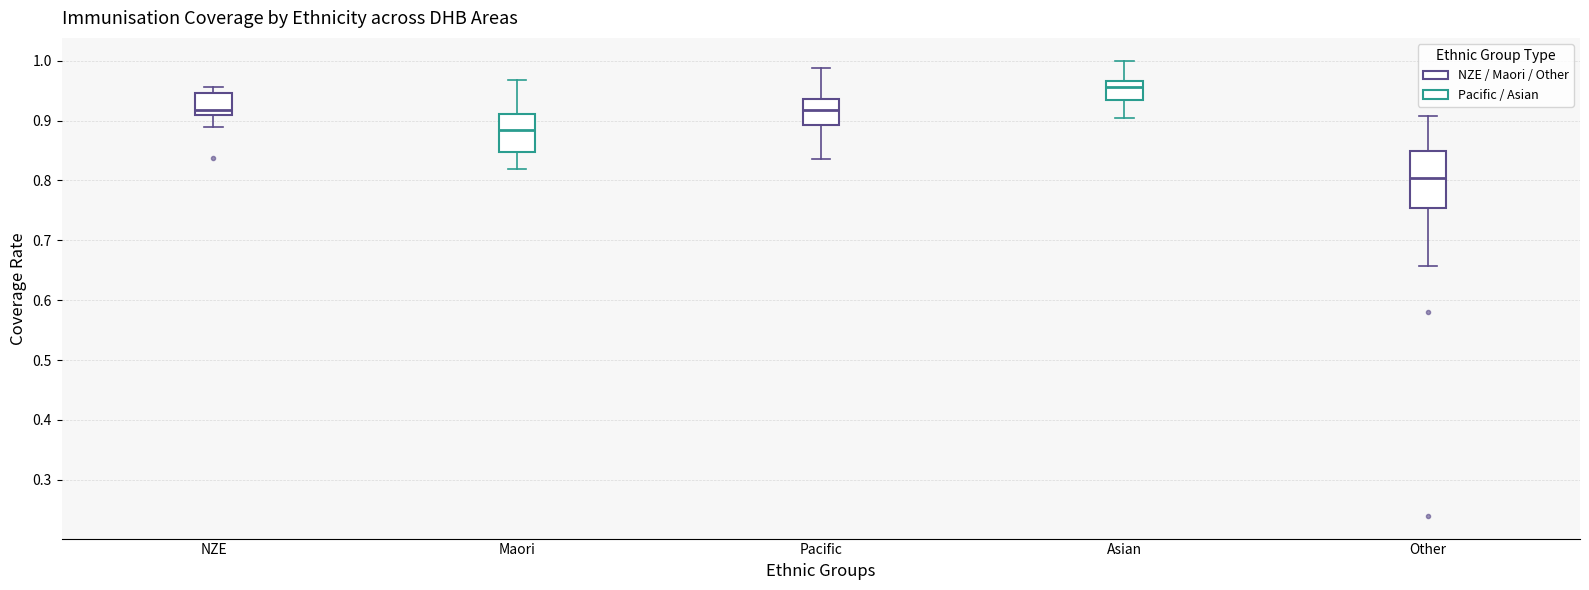

Reading left to right, transcribe this box plot: for each box, give where its median line is, the range the box spans, and where its two whiskers end, as read against the y-axis. The values are not printed on the chart, so give them approximately, as read against the axis.

NZE: median 0.92, box 0.91 to 0.95, whiskers 0.89 to 0.96
Maori: median 0.88, box 0.85 to 0.91, whiskers 0.82 to 0.97
Pacific: median 0.92, box 0.89 to 0.94, whiskers 0.84 to 0.99
Asian: median 0.96, box 0.93 to 0.97, whiskers 0.90 to 1.00
Other: median 0.80, box 0.75 to 0.85, whiskers 0.66 to 0.91